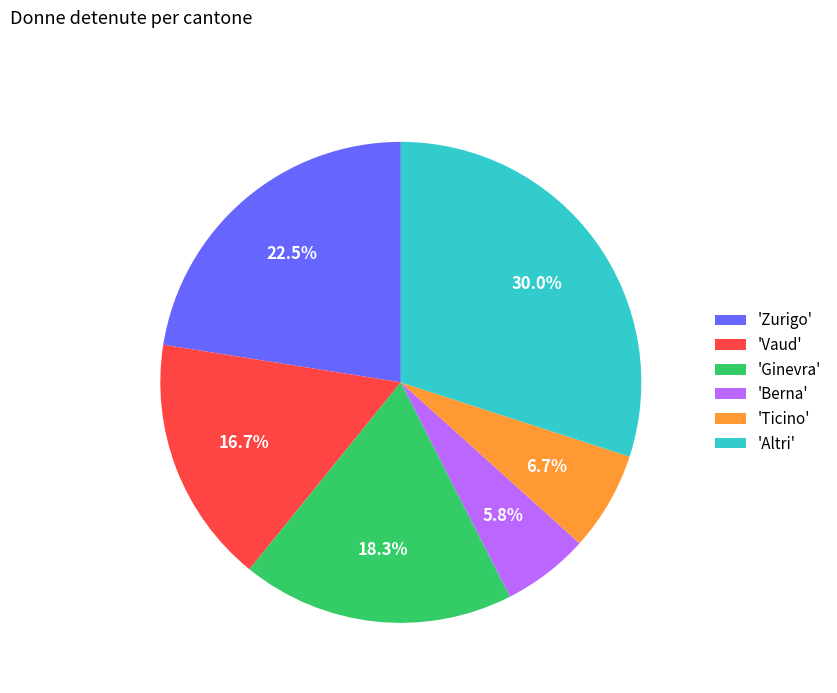

Between 'Zurigo' and 'Ticino', which is larger?

'Zurigo'